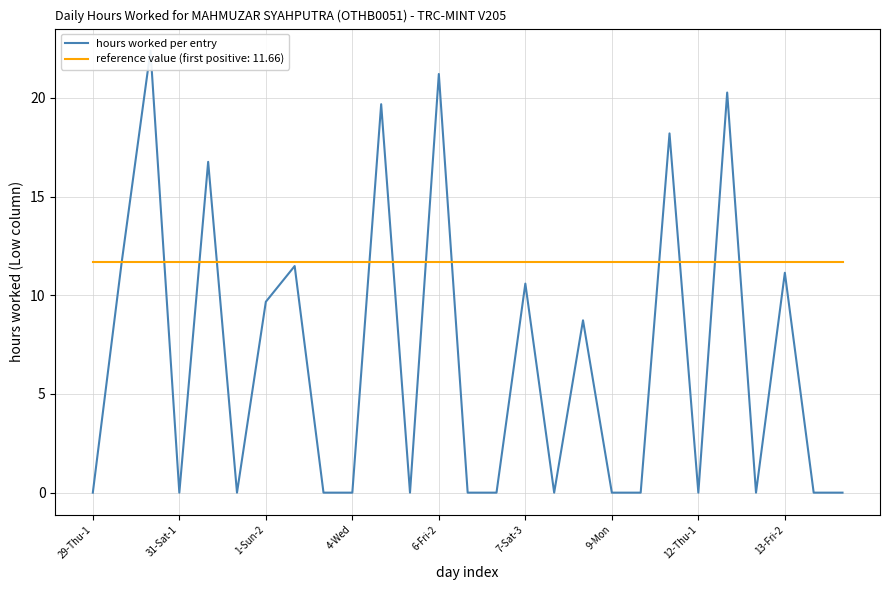

What is the difference between the values at 12-Thu-1 and 21?

11.5